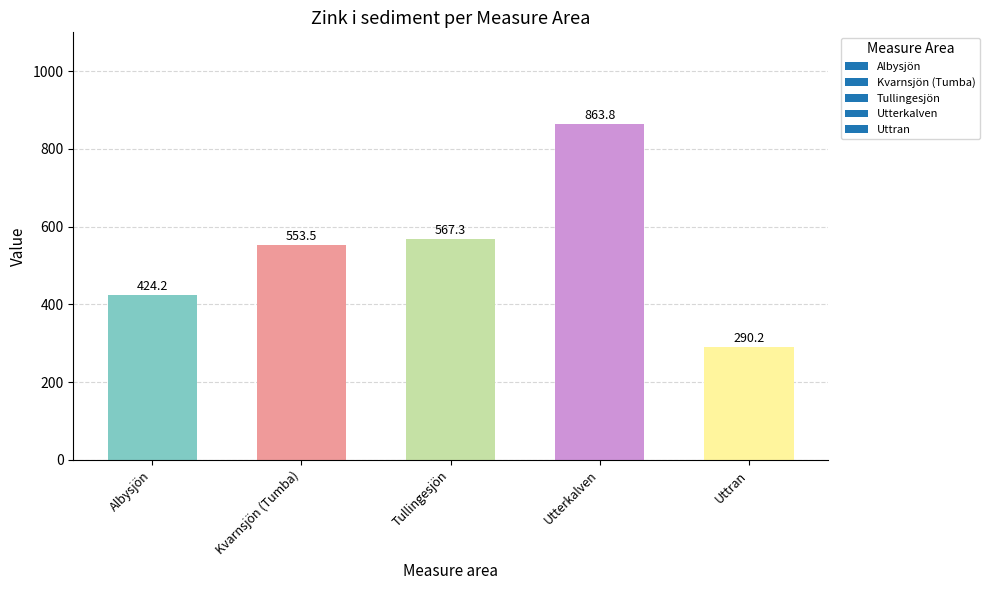

Reading right to left, extract all data points from this chart.

290.2	863.8	567.3	553.5	424.2